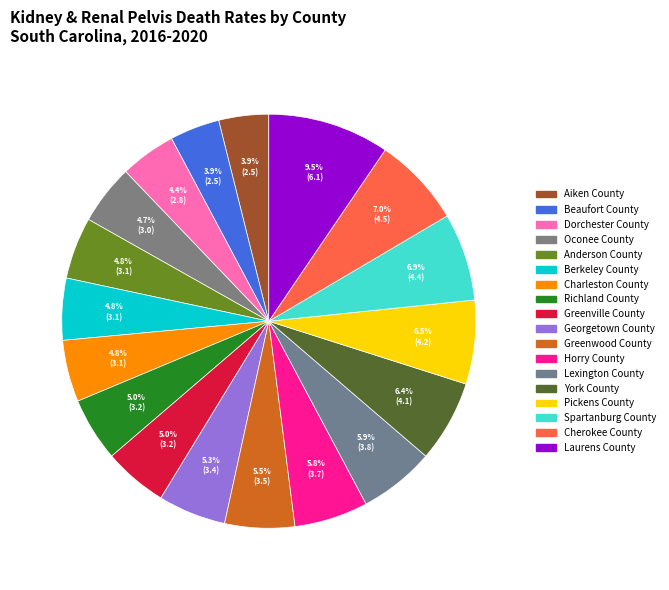

How many slices are in this pie chart?

18